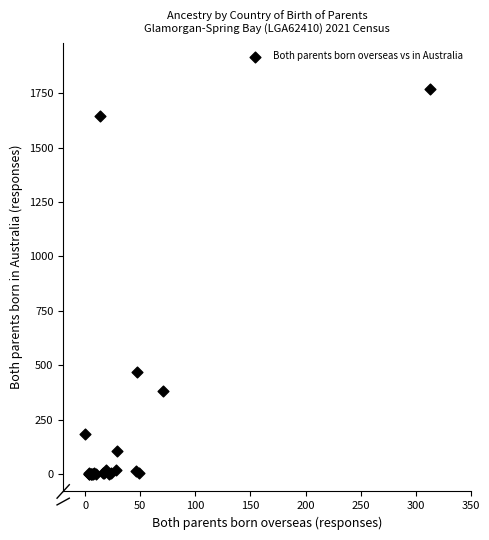

What Y value in the scatter plot is closest to 885?

471